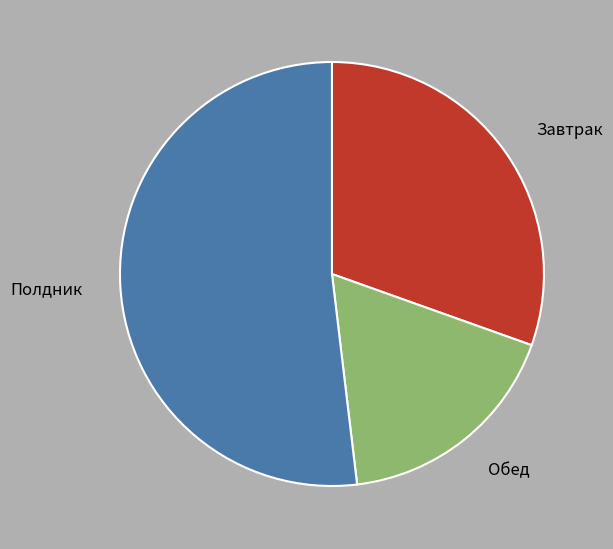

Approximately how many times larger is the value at Завтрак compared to Обед?

1.7